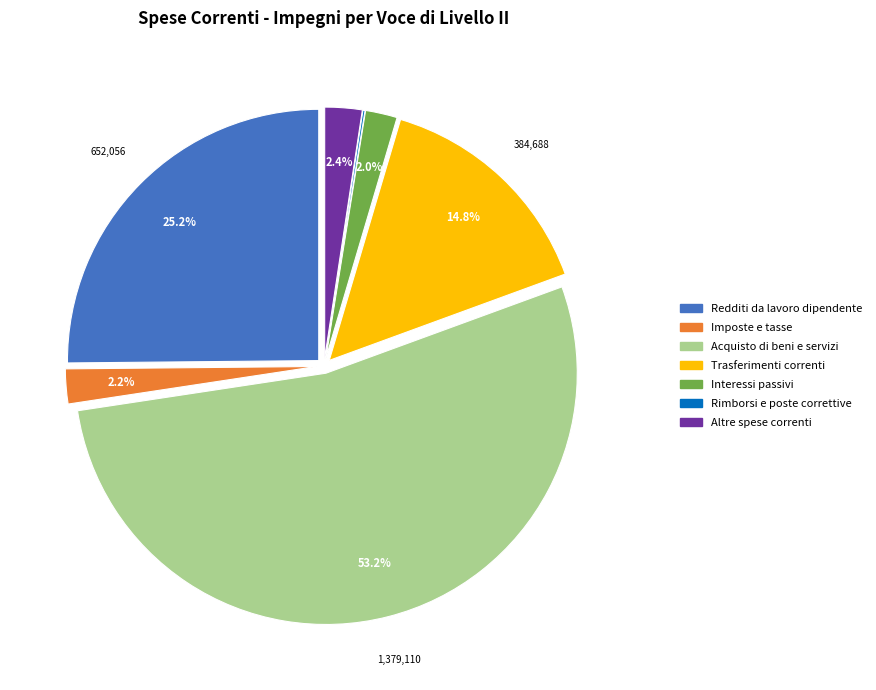

Is there any slice that represents more than half of the pie?

Yes